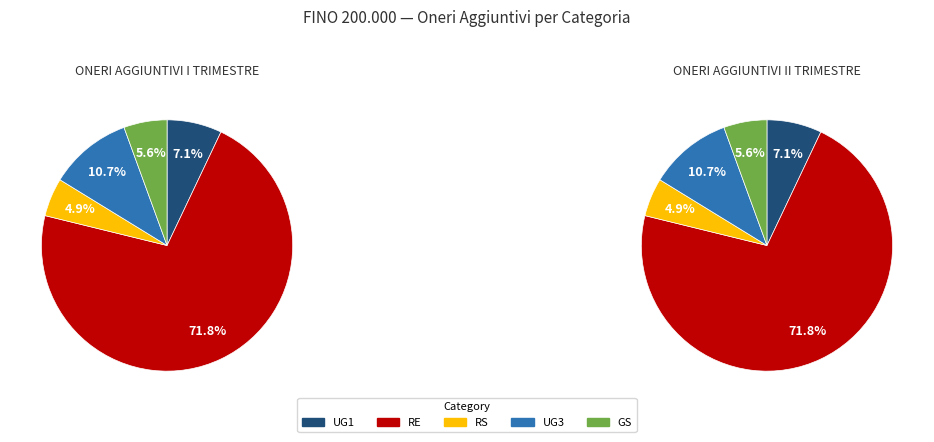

Which category has the biggest portion of the pie?

RE